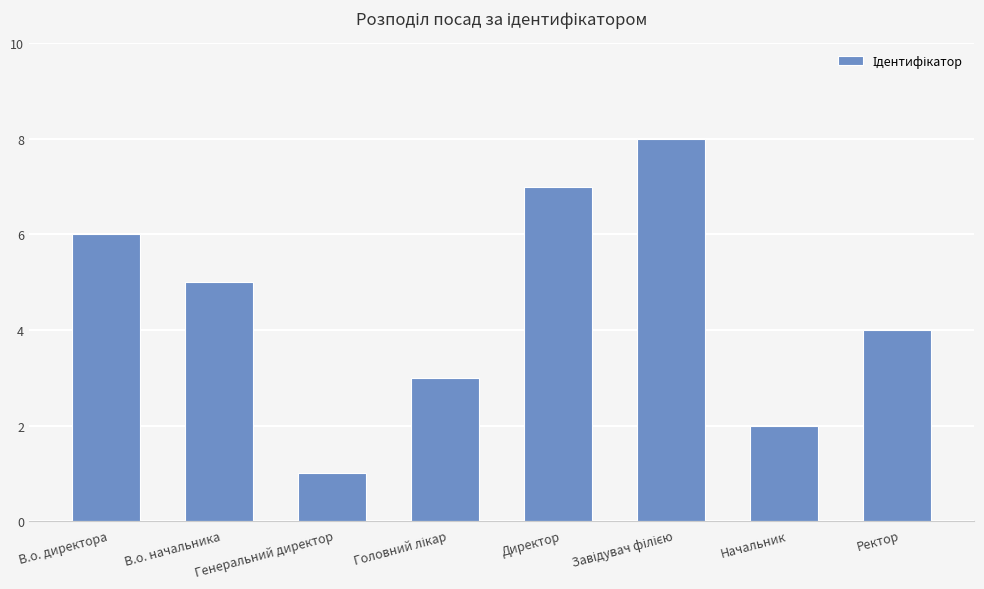

How many data points does each series have?

8